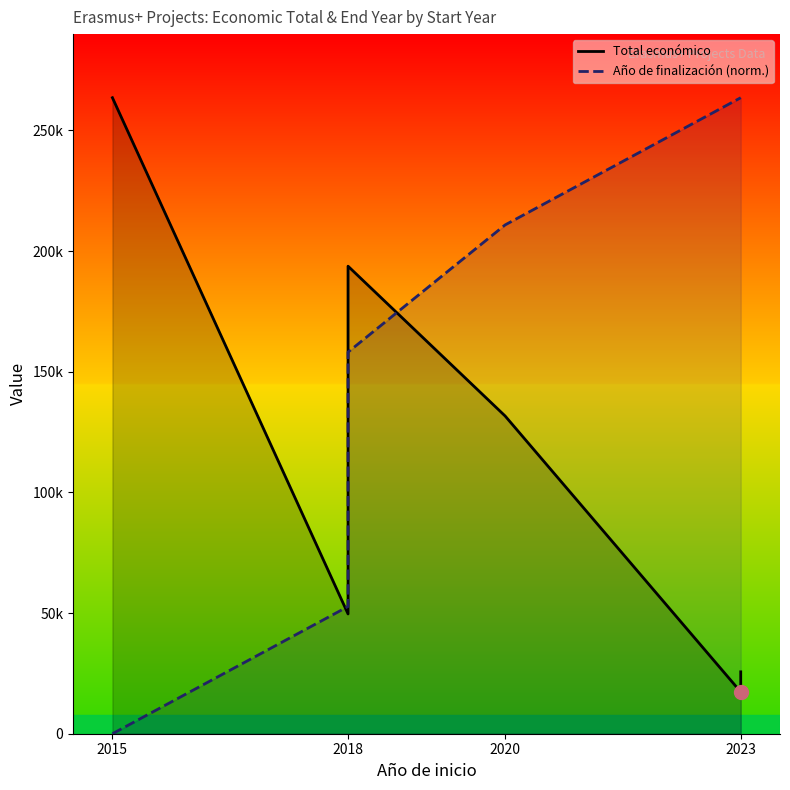

Between 2023 and 2015, which is larger?

2015